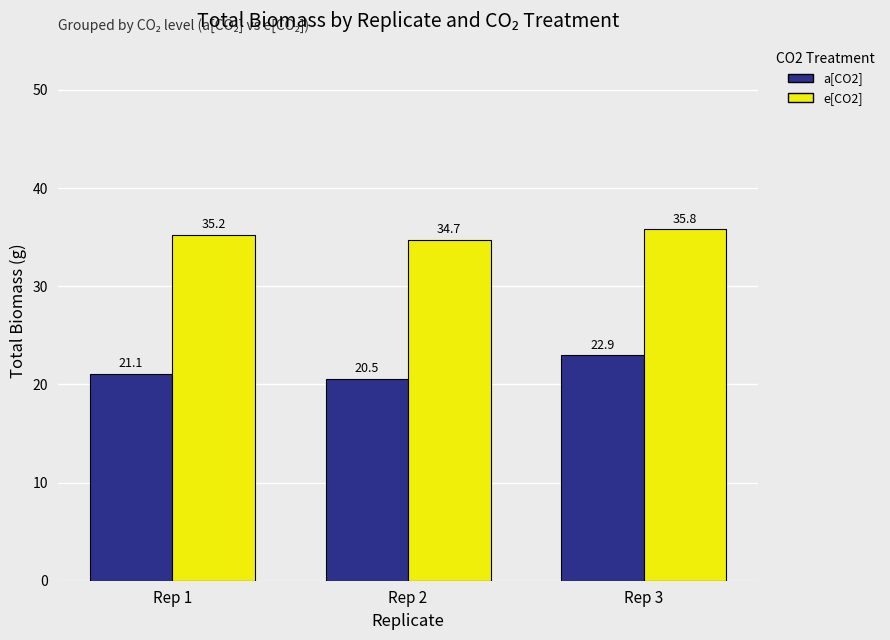

Between Rep 1 and Rep 3, which series saw the biggest shift?

a[CO2]